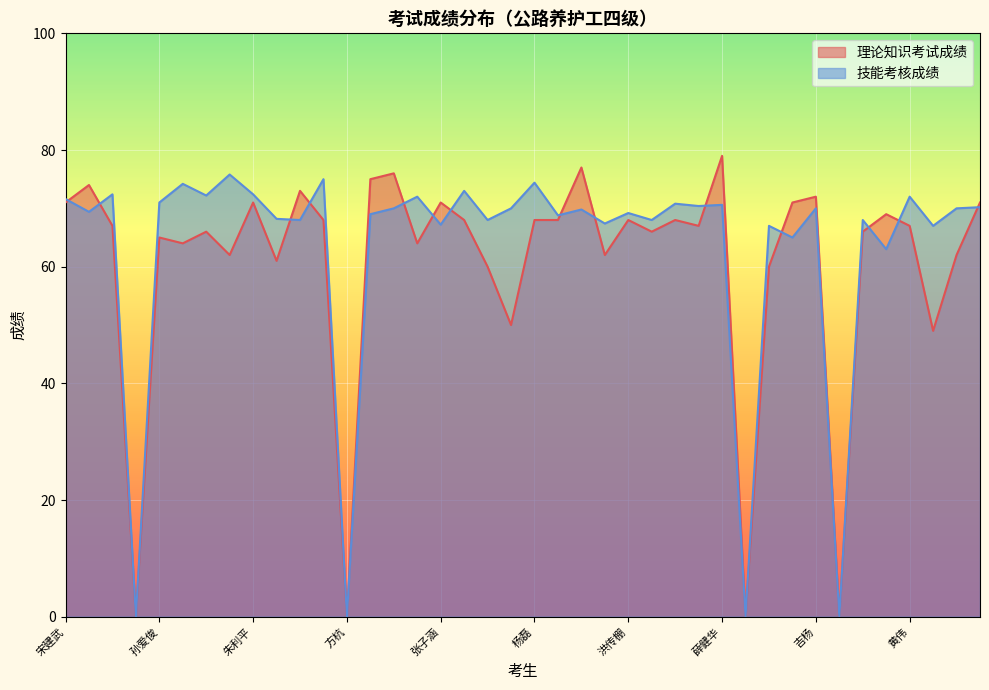

Does the chart display data point markers on the line(s)?

No